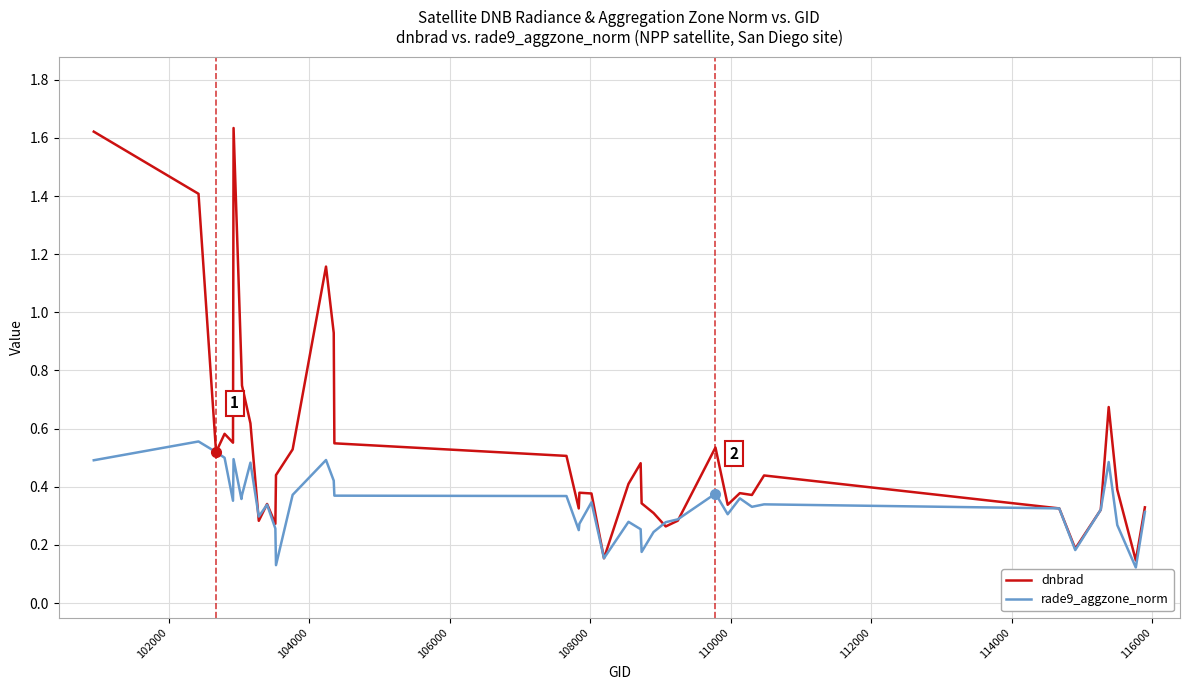

Which series has the widest spread of values?

dnbrad